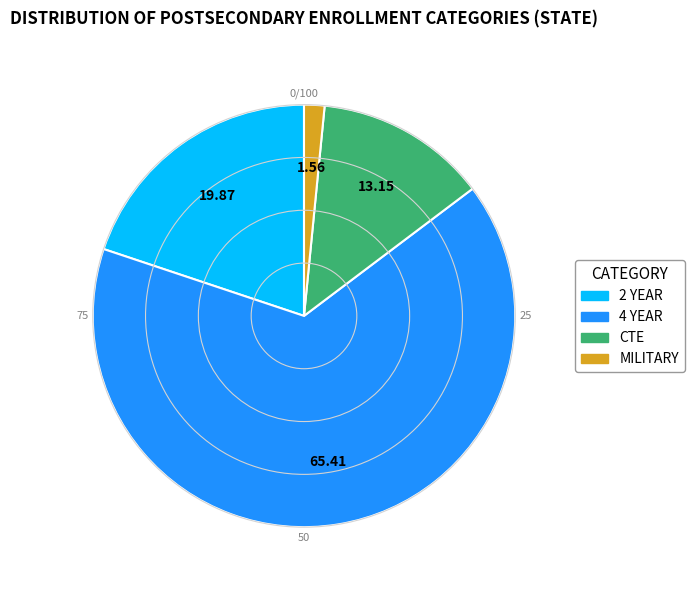

Is there a majority slice in this chart?

Yes